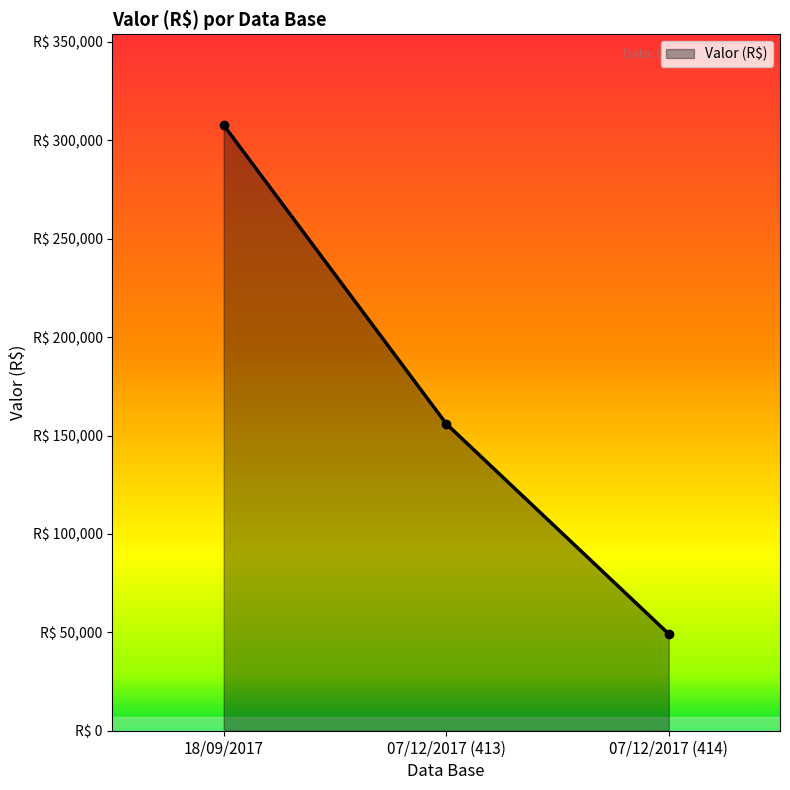

Does the chart have visible grid lines?

No